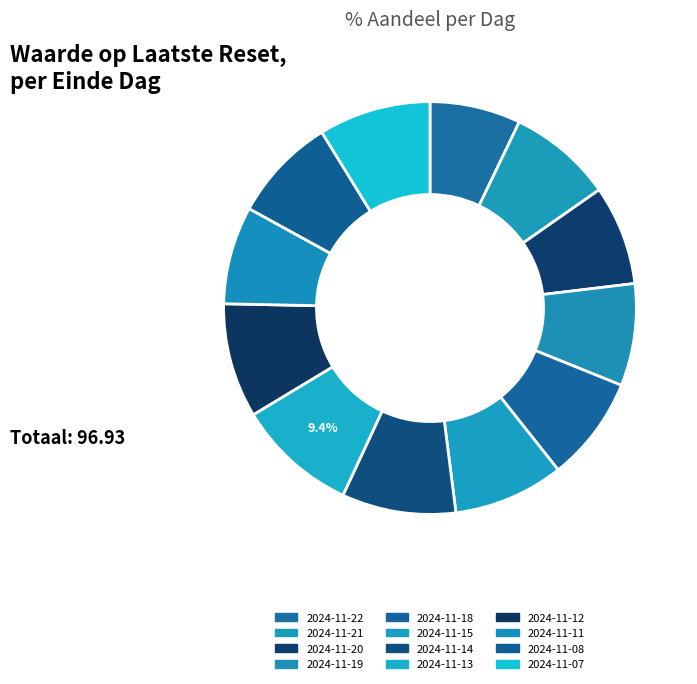

Is it true that 2024-11-21 is 8% of the pie?

True